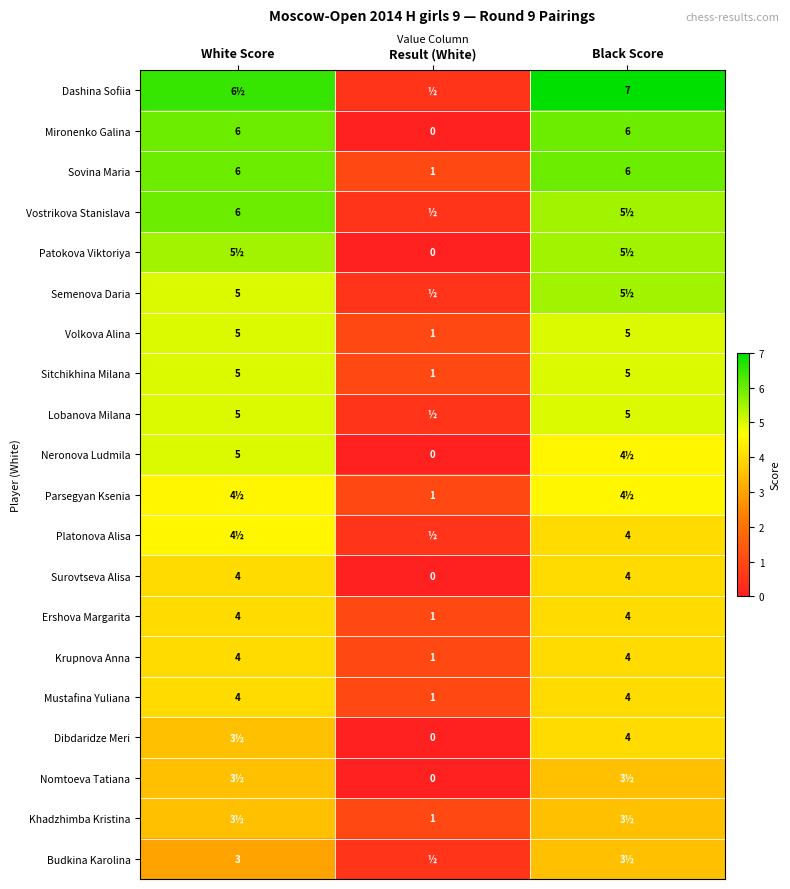

How many Ershova Margarita values are between 1 and 4?

3